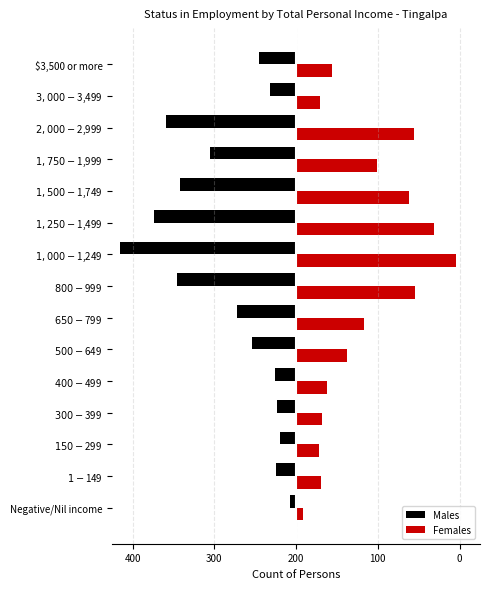

What is the highest value of the Females series?

391